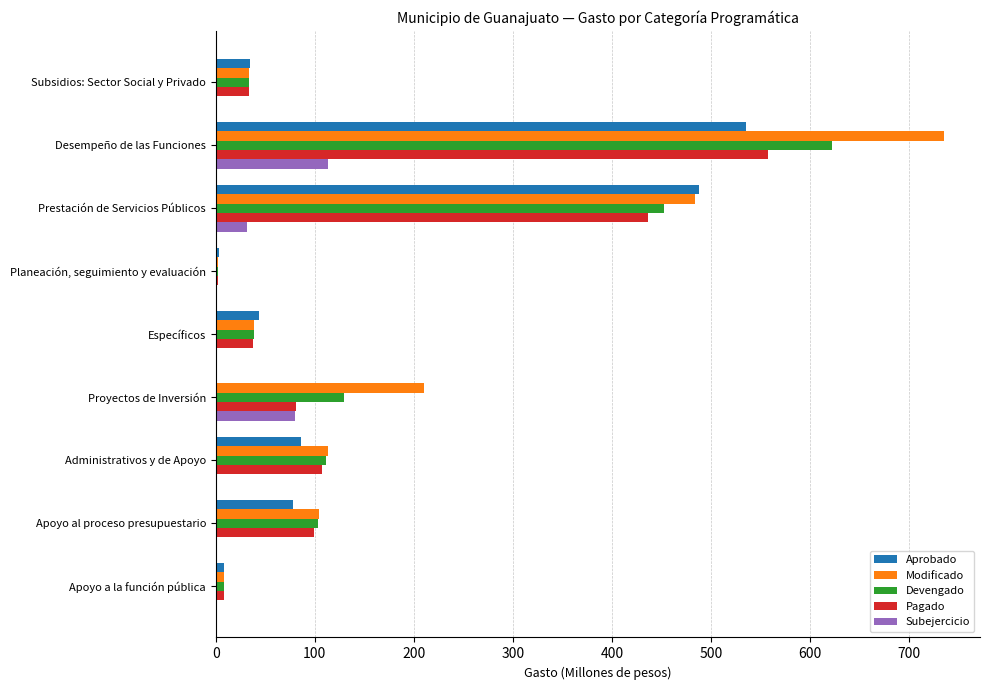

At which category is the sum across all series the highest?

Desempeño de las Funciones